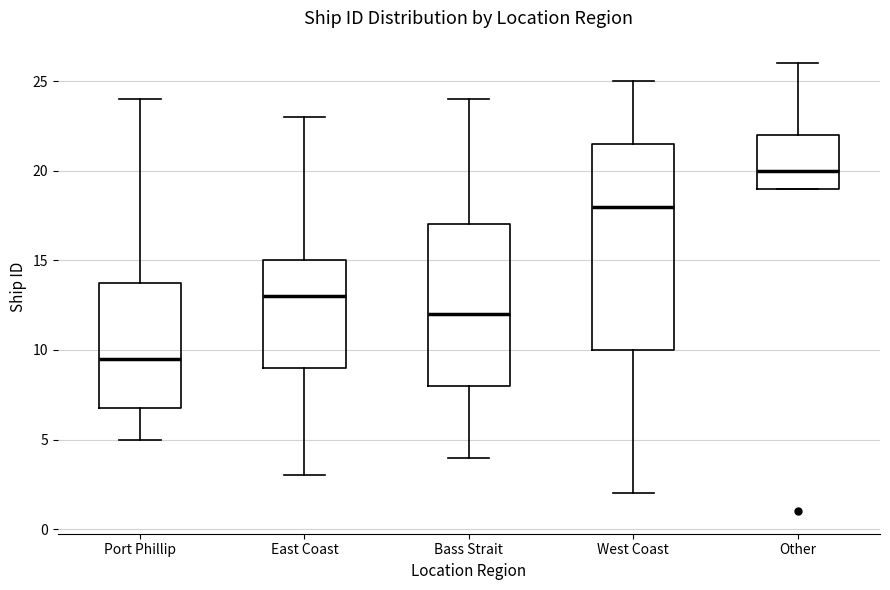

Reading left to right, read every box against the y-axis: the position of its median line, the range the box covers, and the ends of its whiskers. The values are not printed on the chart, so give them approximately, as read against the axis.

Port Phillip: median 9.5, box 7.0 to 14.0, whiskers 5.0 to 24.0
East Coast: median 13.0, box 9.0 to 15.0, whiskers 3.0 to 23.0
Bass Strait: median 12.0, box 8.0 to 17.0, whiskers 4.0 to 24.0
West Coast: median 18.0, box 10.0 to 21.5, whiskers 2.0 to 25.0
Other: median 20.0, box 19.0 to 22.0, whiskers 19.0 to 26.0